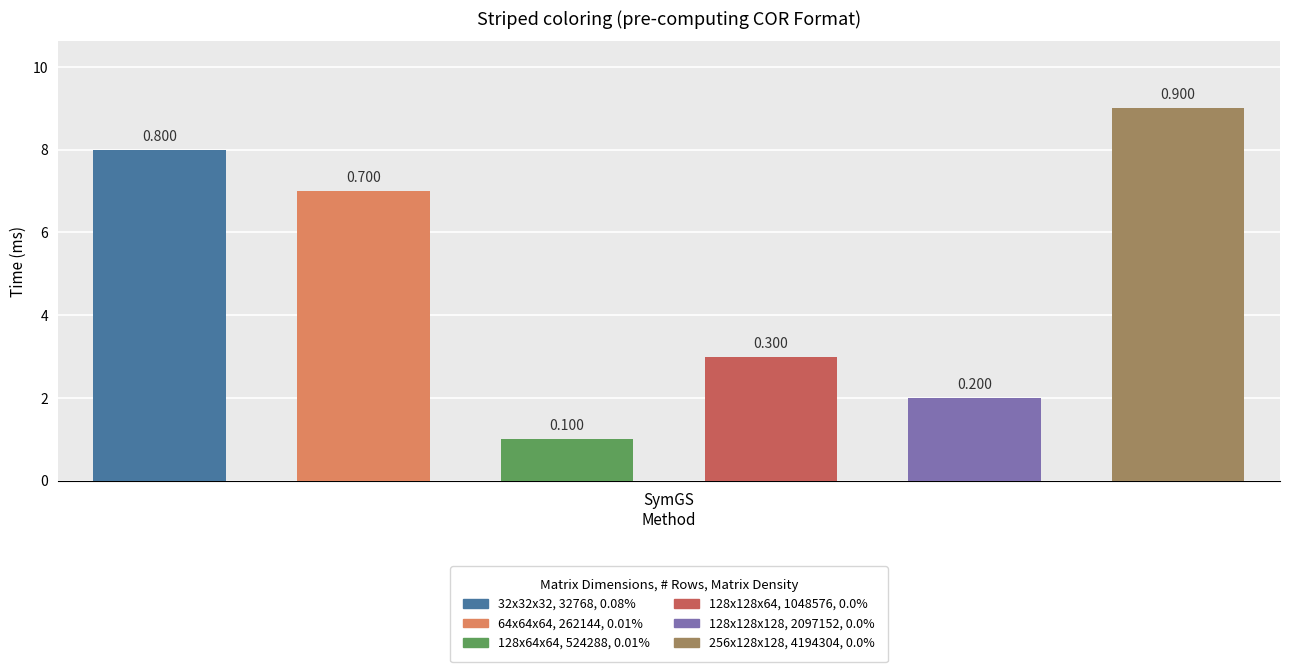

How many distinct data groups are displayed?

6